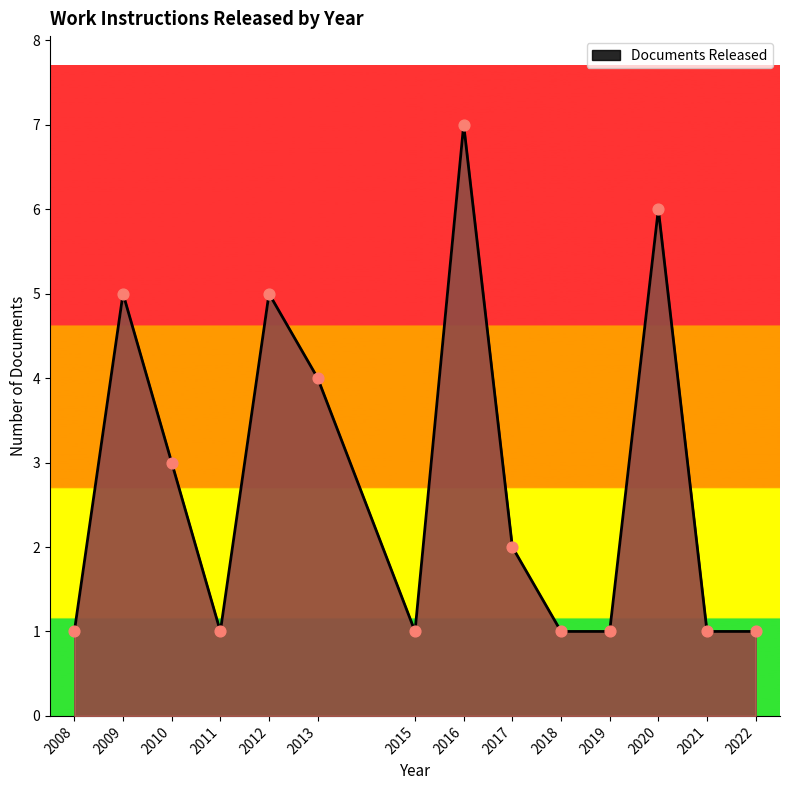

Between 2017 and 2019, which is larger?

2017